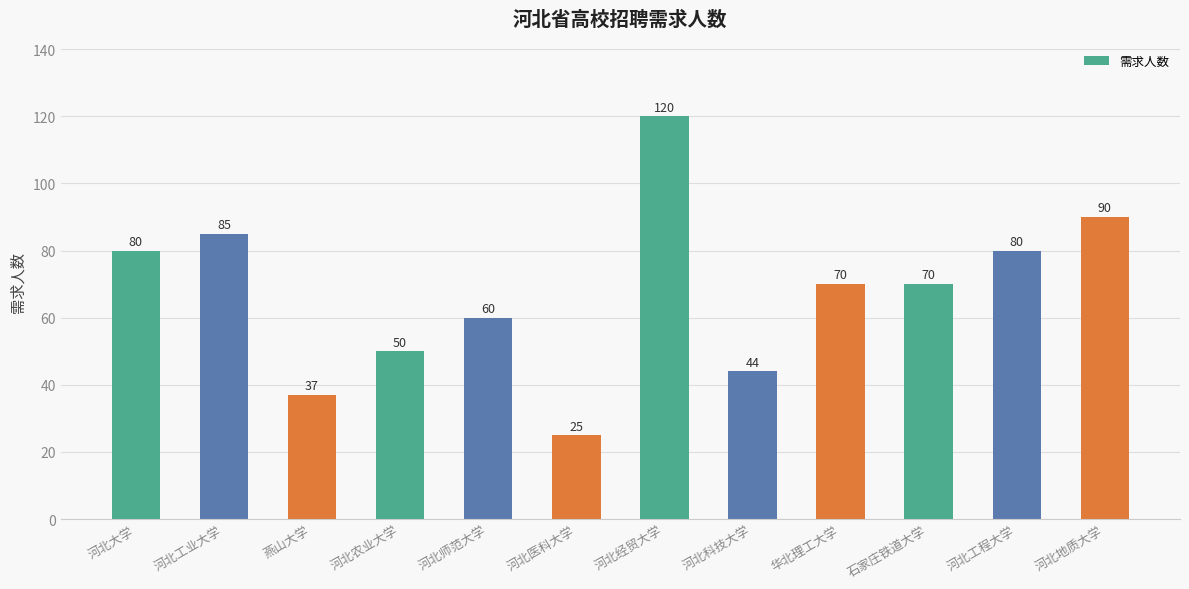

What is the greatest value displayed?

120